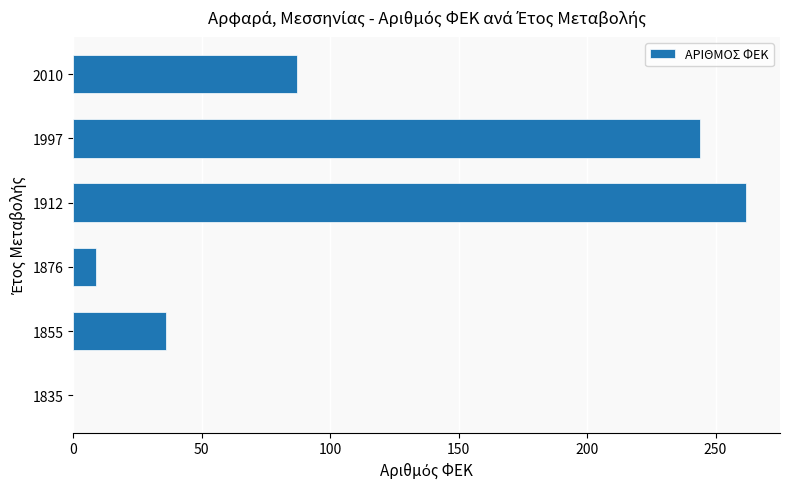

How many data points does each series have?

6